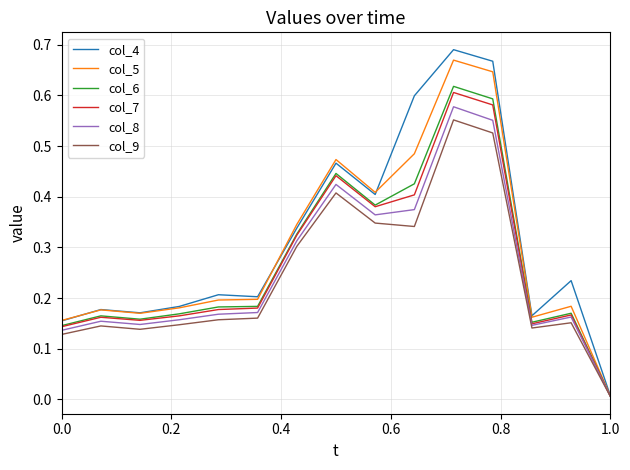

Which series has the largest range (max minus min)?

col_4